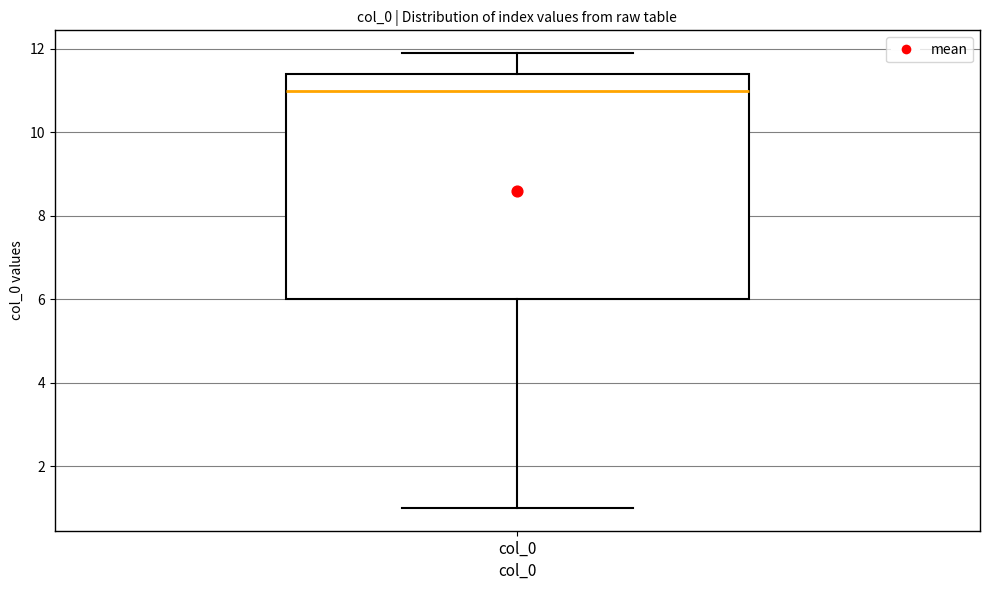

Read this box plot against the y-axis: the position of the median line, the range covered by the box, and the ends of both whiskers. The values are not printed on the chart, so give them approximately, as read against the axis.

median 11.0, box 6.0 to 11.4, whiskers 1.0 to 12.0